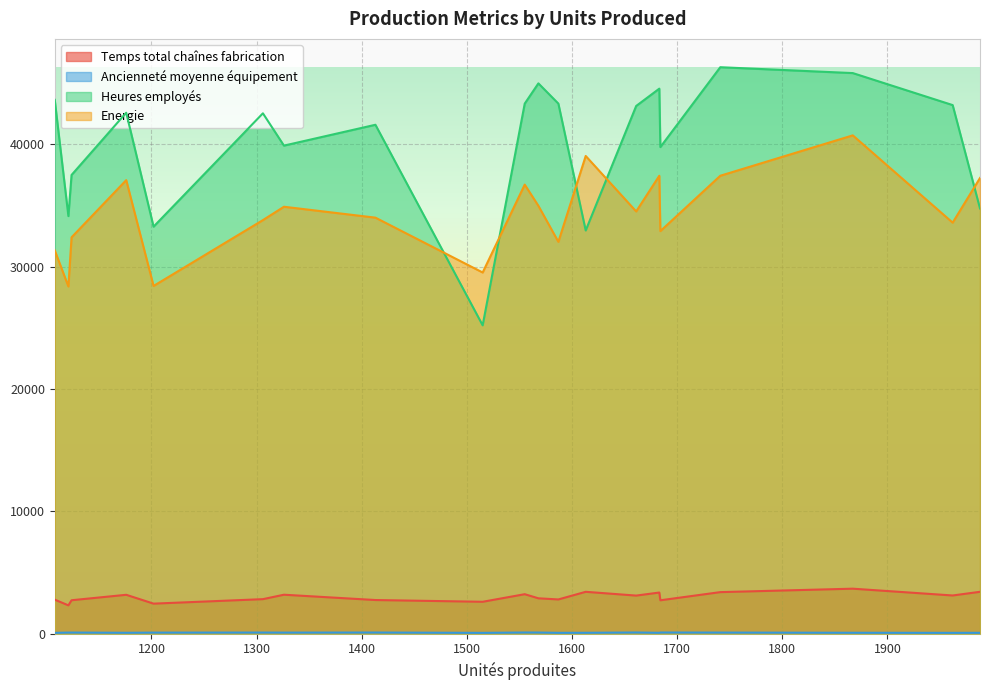

What is the label of the 6th point from the left?

1306